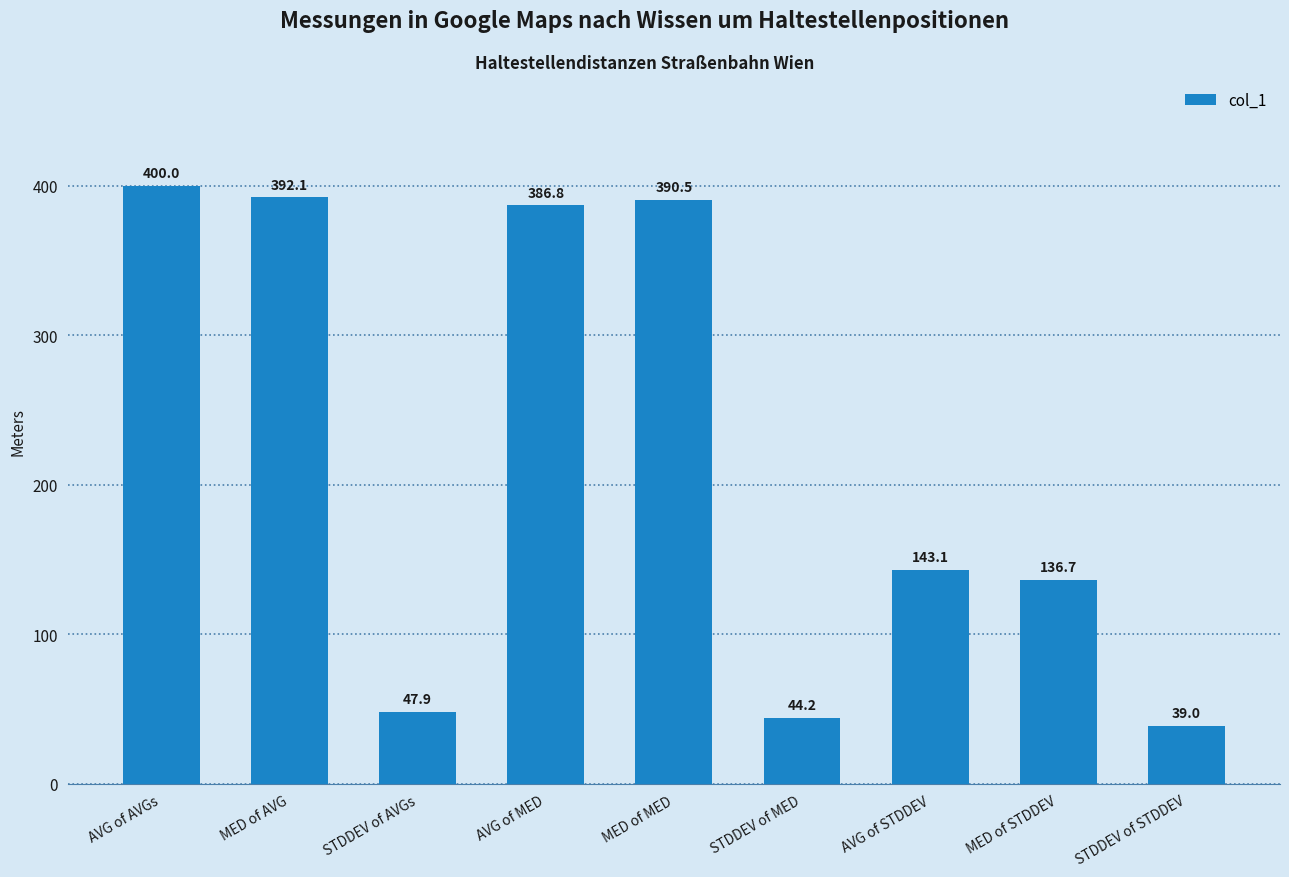

What is the value of the 2nd bar from the left?

392.1